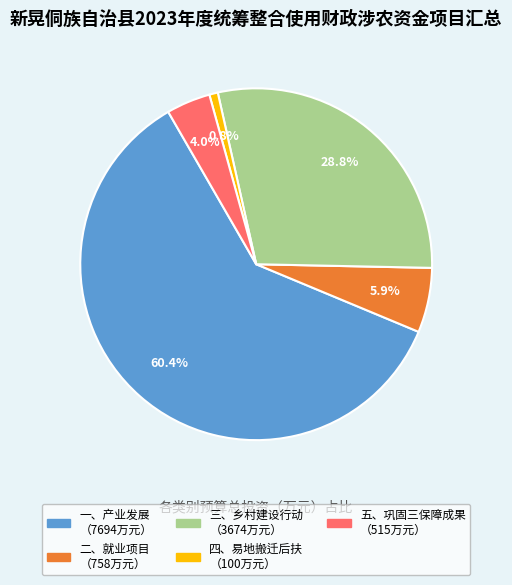

Rank the categories by value from highest to lowest.

一、产业发展, 三、乡村建设行动, 二、就业项目, 五、巩固三保障成果, 四、易地搬迁后扶